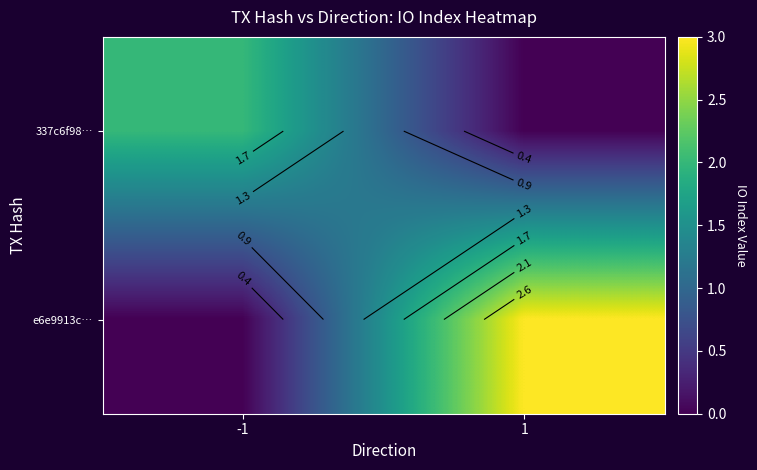

Is the value of 337c6f98… at 1 greater than the value of e6e9913c… at -1?

No